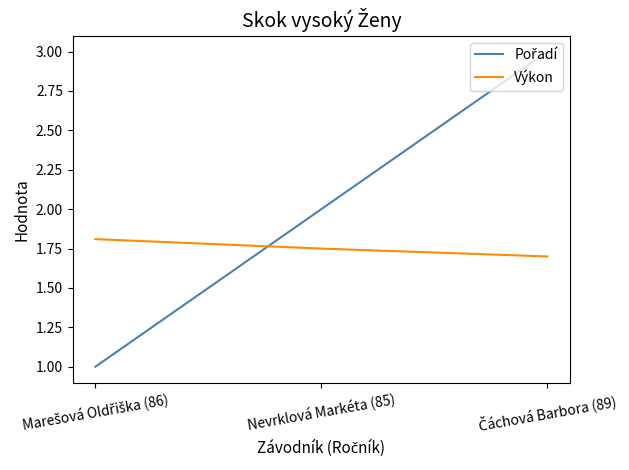

What position from the right is Nevrklová Markéta (85)?

2